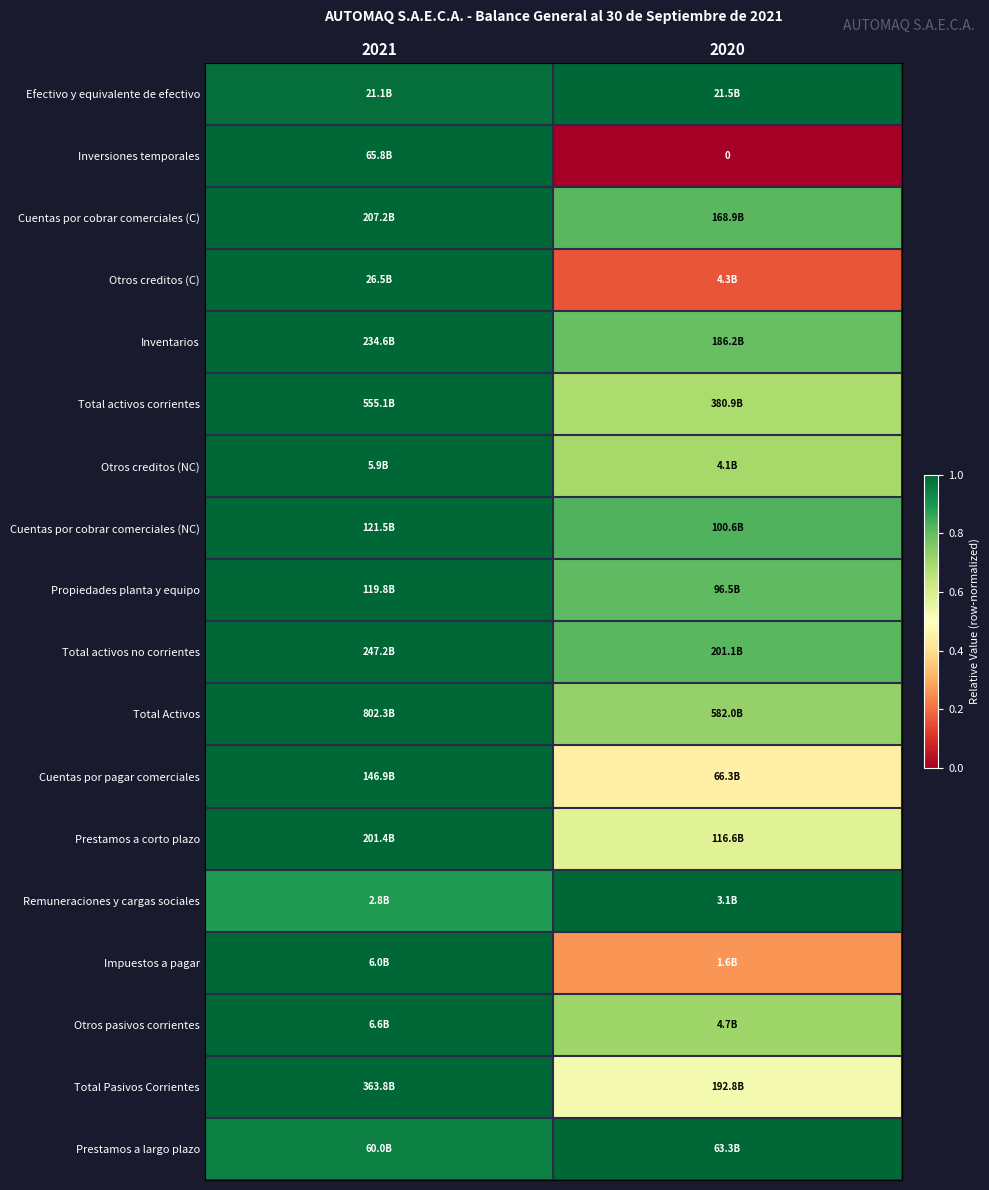

Between 2020 and 2021, which is larger?

2020